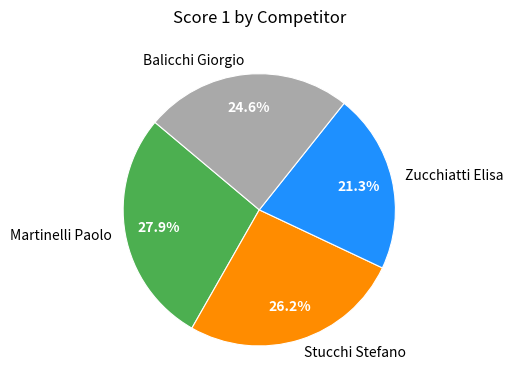

To the nearest percent, what is the difference between the largest and smallest slice percentages?

7%